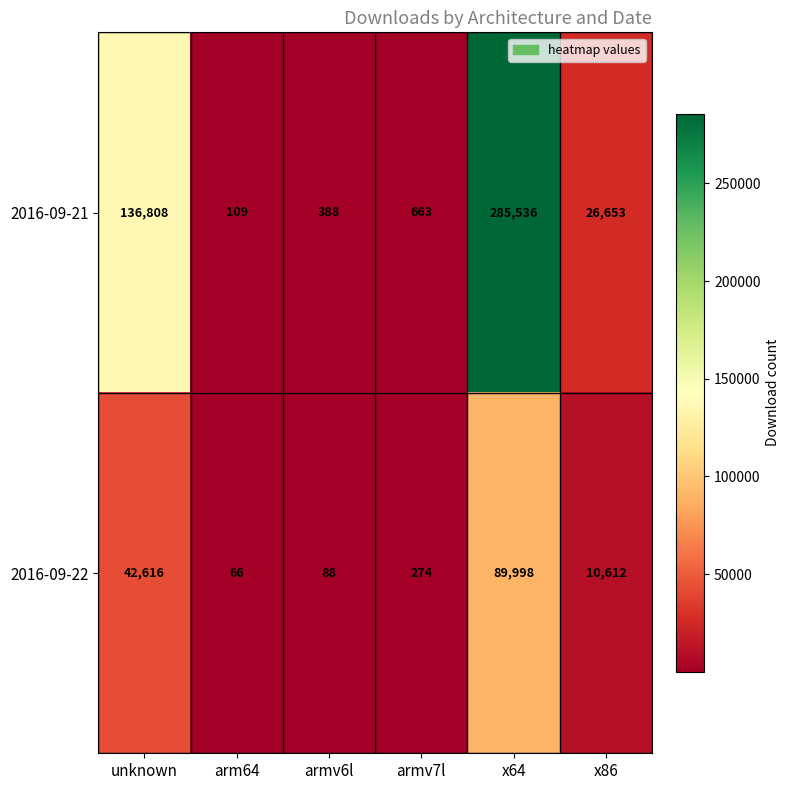

Rank the series at x86 from highest to lowest value.

2016-09-21, 2016-09-22